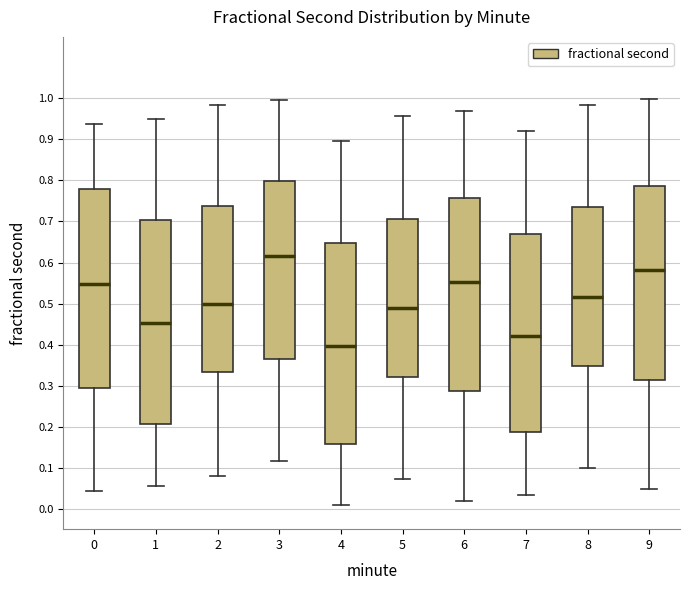

Where does the median line of the box at x = 8 sit on the y-axis? The values are not printed on the chart, so give them approximately, as read against the axis.

0.52